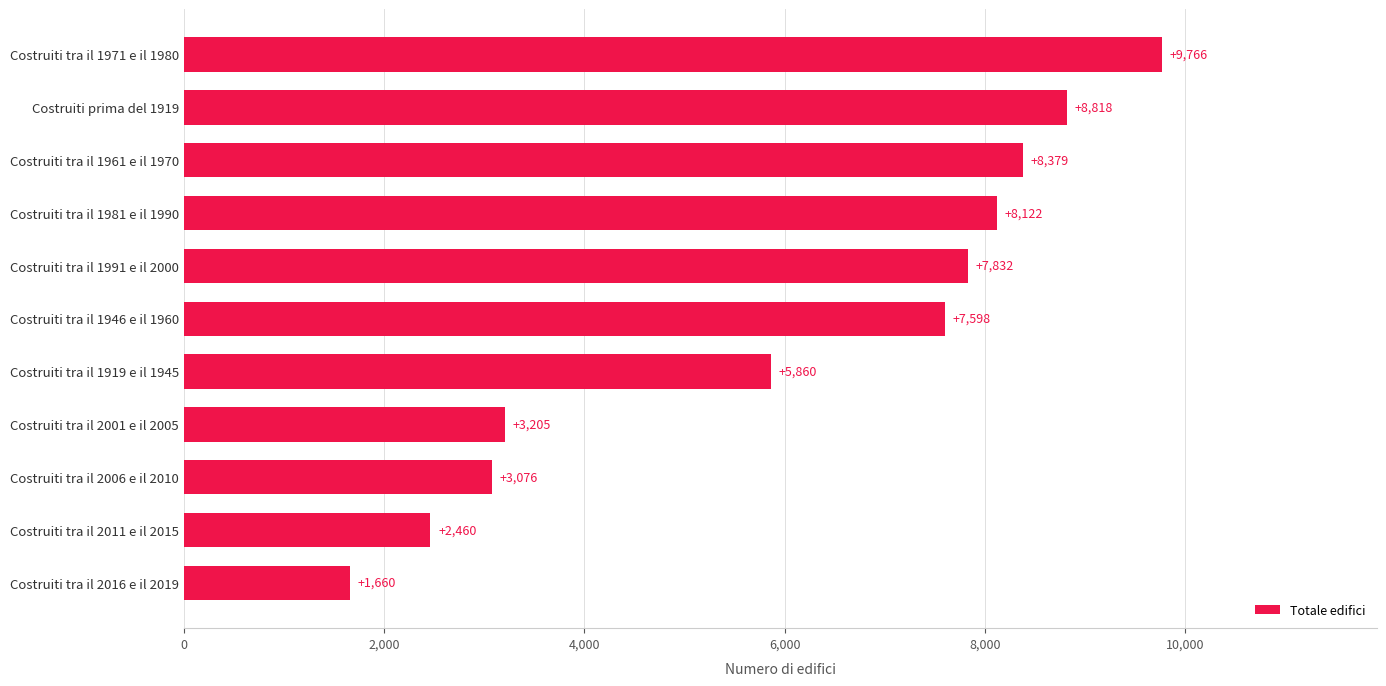

How many bars are there in total?

11